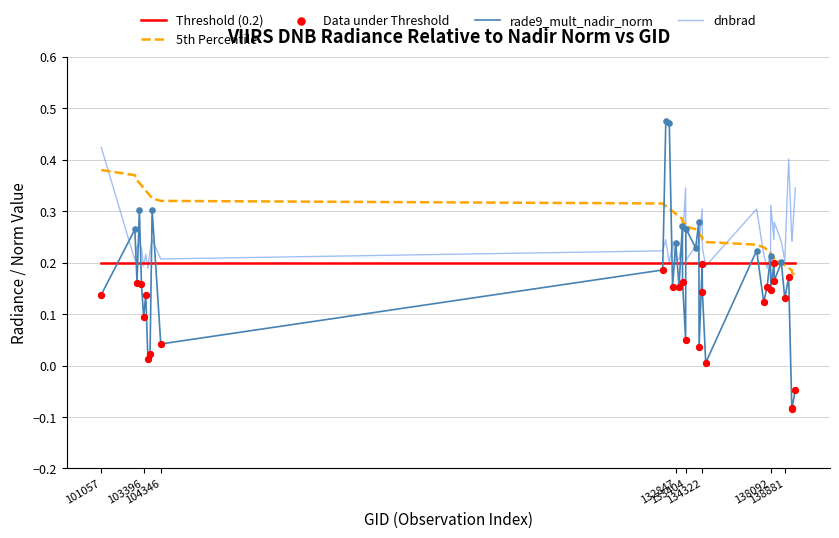

Which series has the largest range (max minus min)?

rade9_mult_nadir_norm